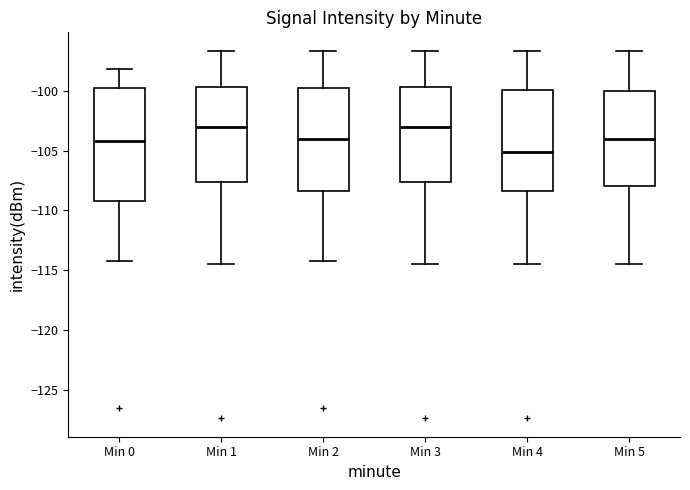

Reading left to right, read every box against the y-axis: the position of its median line, the range the box covers, and the ends of its whiskers. The values are not printed on the chart, so give them approximately, as read against the axis.

Min 0: median -104.0, box -109.0 to -99.5, whiskers -114.5 to -98.0
Min 1: median -103.0, box -107.5 to -99.5, whiskers -114.5 to -96.5
Min 2: median -104.0, box -108.5 to -99.5, whiskers -114.5 to -96.5
Min 3: median -103.0, box -107.5 to -99.5, whiskers -114.5 to -96.5
Min 4: median -105.0, box -108.5 to -100.0, whiskers -114.5 to -96.5
Min 5: median -104.0, box -108.0 to -100.0, whiskers -114.5 to -96.5